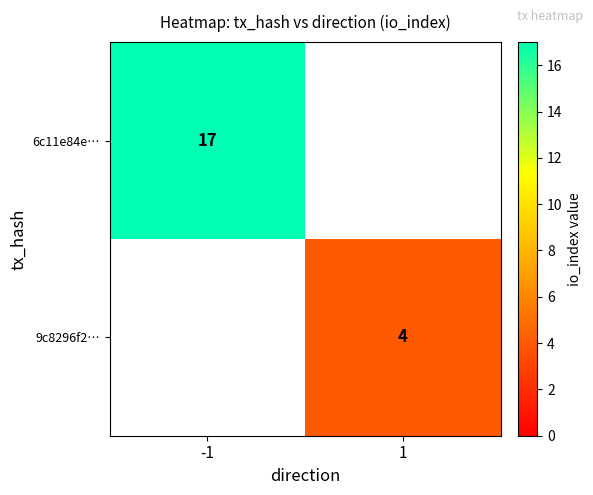

What is the greatest value displayed?

17.0